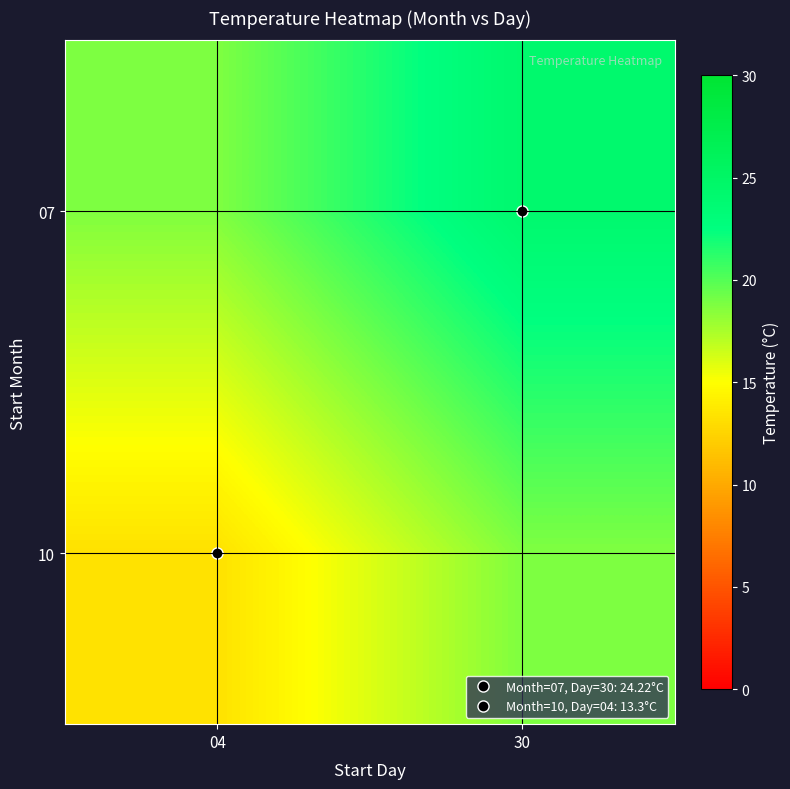

Count the number of categories in the chart.

2